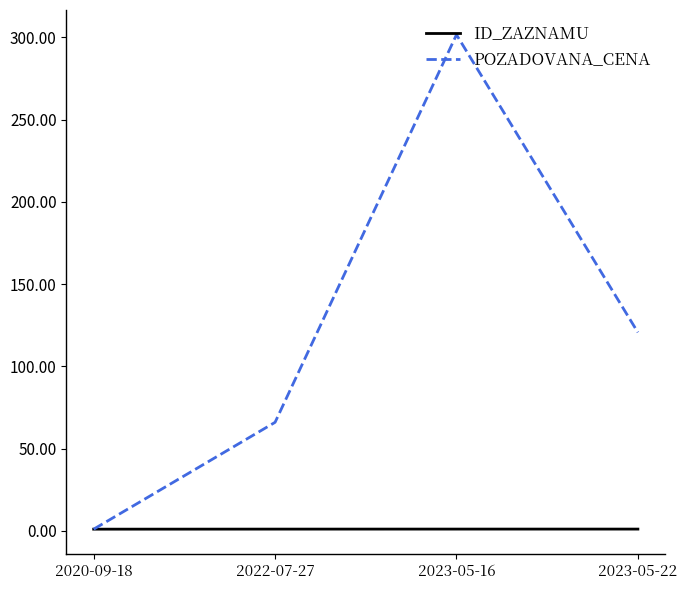

What is the maximum value shown in the chart?

301.6